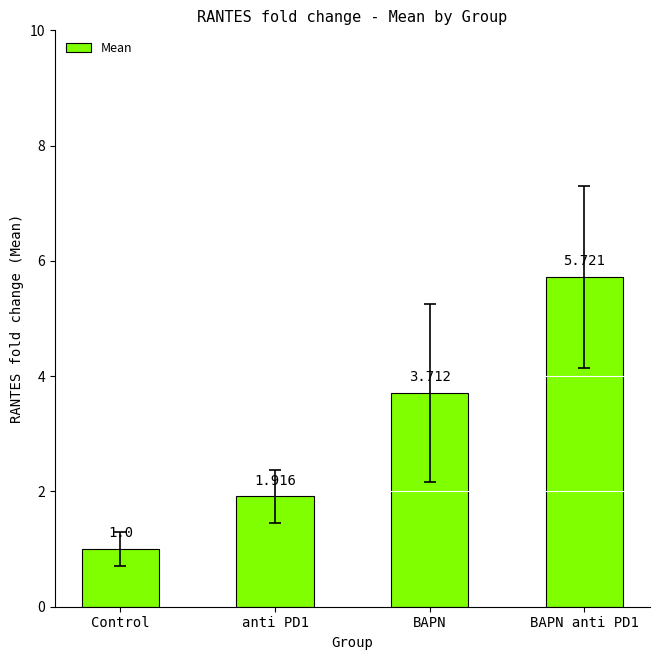

At which label does the data first exceed 3?

BAPN